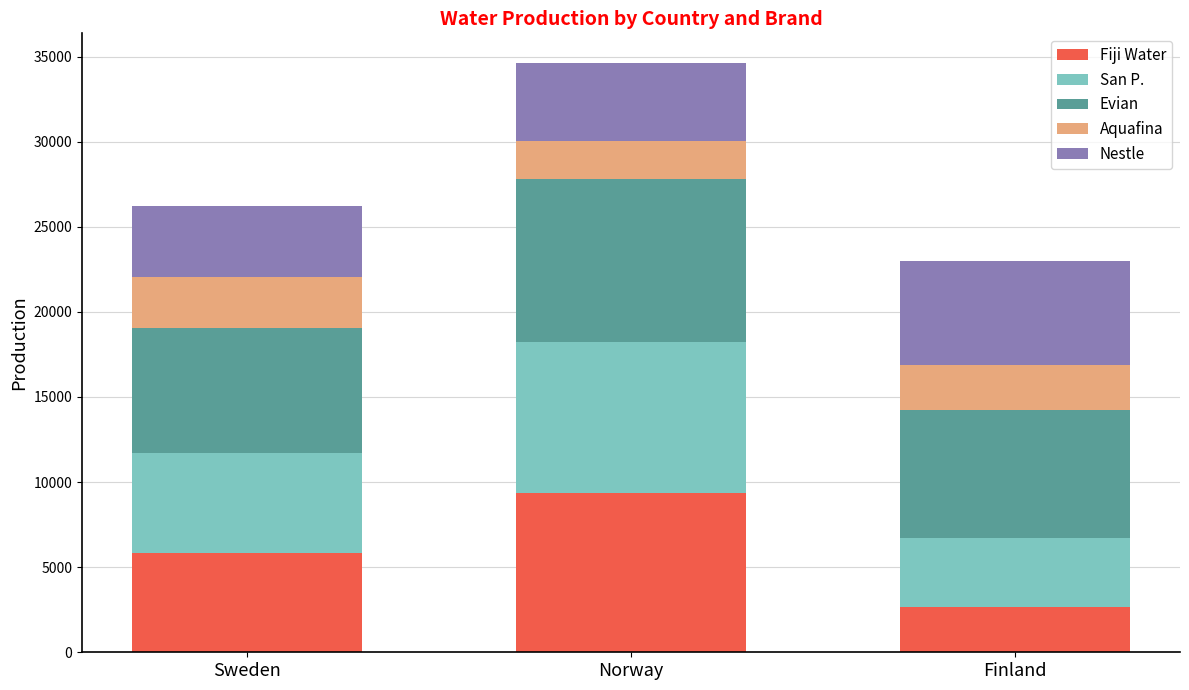

At which category is the sum across all series the highest?

Norway